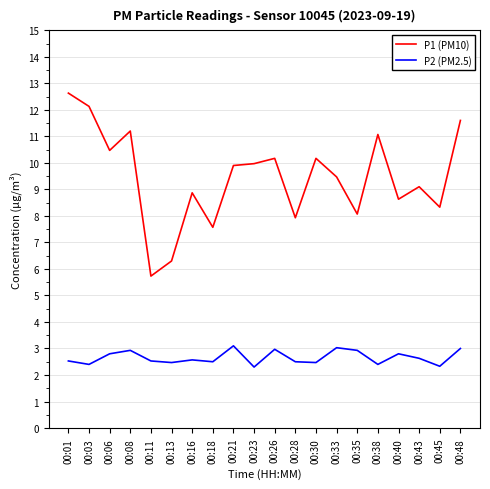

Rank the series by their maximum value, from lowest to highest.

P2 (PM2.5), P1 (PM10)